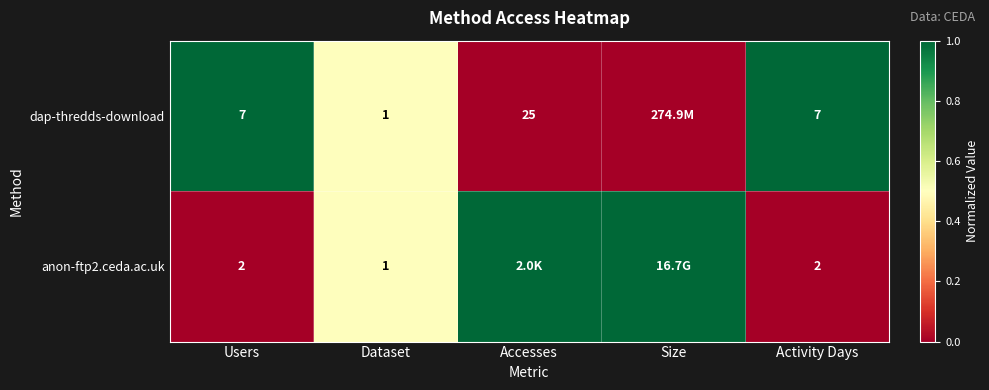

True or false: anon-ftp2.ceda.ac.uk has a value of 0 at Dataset.

False